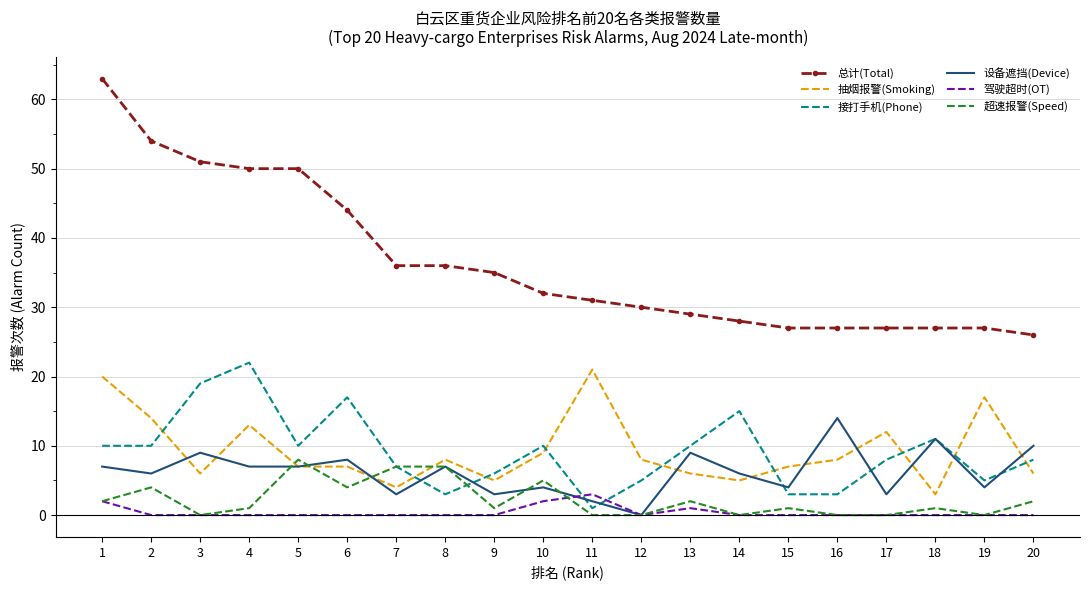

Which category has the lowest value in the 接打手机(Phone) series?

11